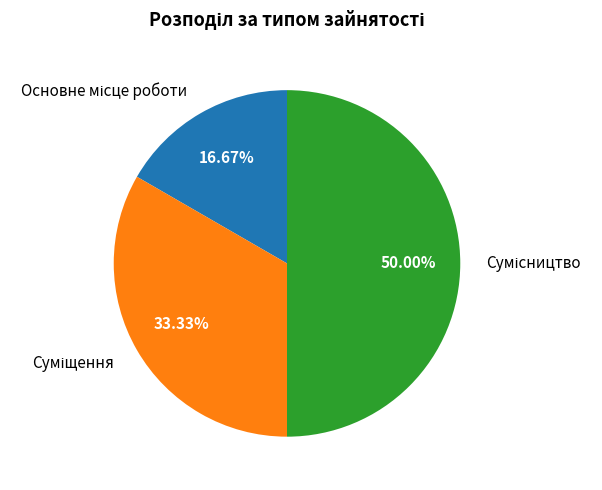

To the nearest percent, what is the average slice percentage?

33%